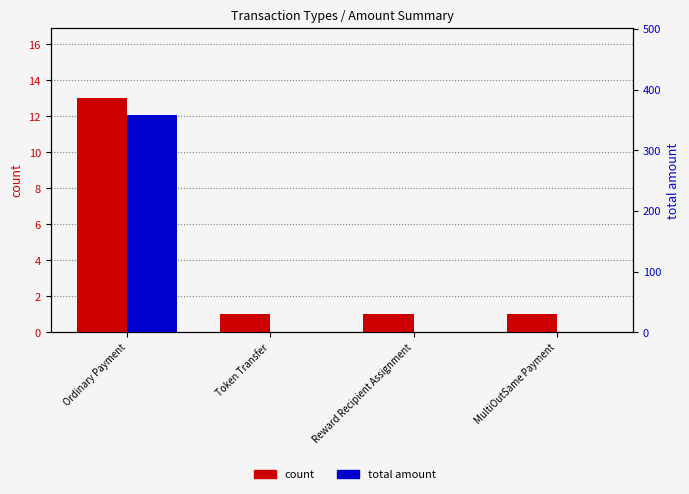

Reading right to left, transcribe all the data shown in this chart.

count: 1.0	1.0	1.0	13.0
total_amount: 0.0	0.0	0.0	358.3